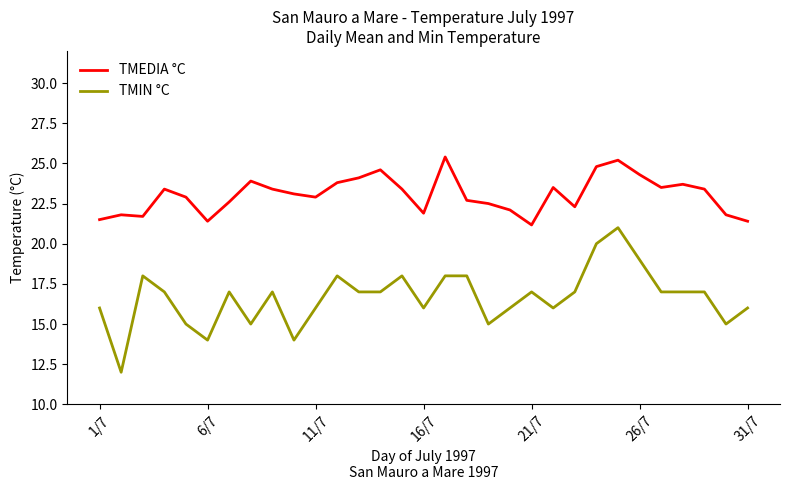

What is the minimum value shown in the chart?

12.0